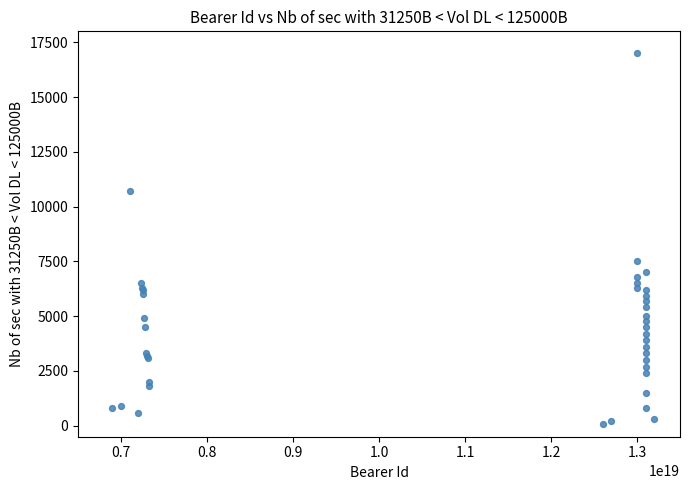

What Y value in the scatter plot is closest to 8550?

7500